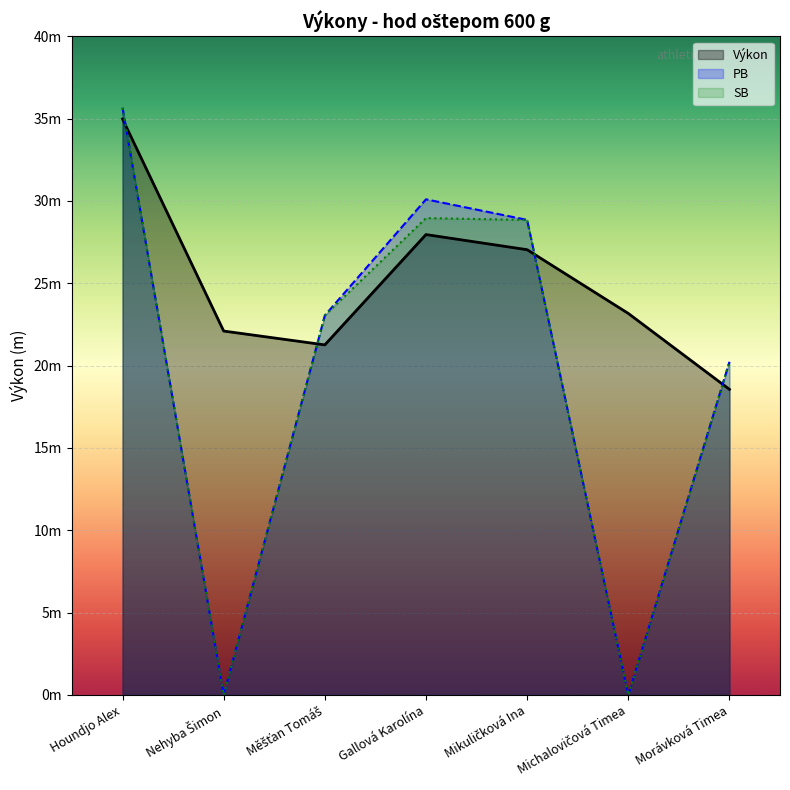

Reading left to right, extract all data points from this chart.

Výkon: Houndjo Alex=35.0	Nehyba Šimon=22.1	Měšťan Tomáš=21.3	Gallová Karolína=28.0	Mikuličková Ina=27.0	Michalovičová Timea=23.2	Morávková Timea=18.6
PB: Houndjo Alex=35.7	Nehyba Šimon=0.0	Měšťan Tomáš=23.1	Gallová Karolína=30.1	Mikuličková Ina=28.9	Michalovičová Timea=0.0	Morávková Timea=20.2
SB: Houndjo Alex=35.7	Nehyba Šimon=0.0	Měšťan Tomáš=23.1	Gallová Karolína=29.0	Mikuličková Ina=28.9	Michalovičová Timea=0.0	Morávková Timea=20.2